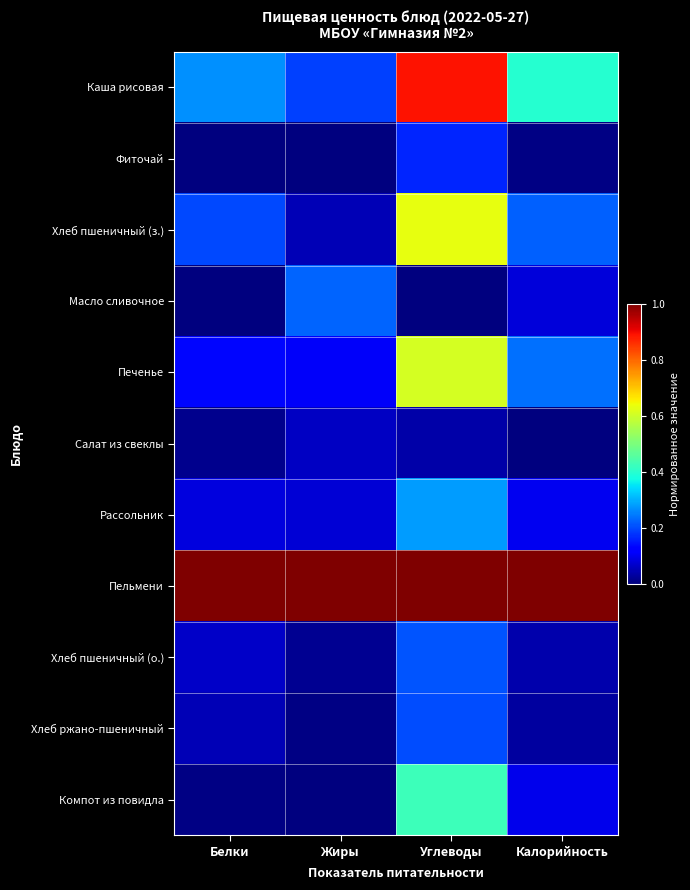

At how many categories does at least one series exceed 0?

4